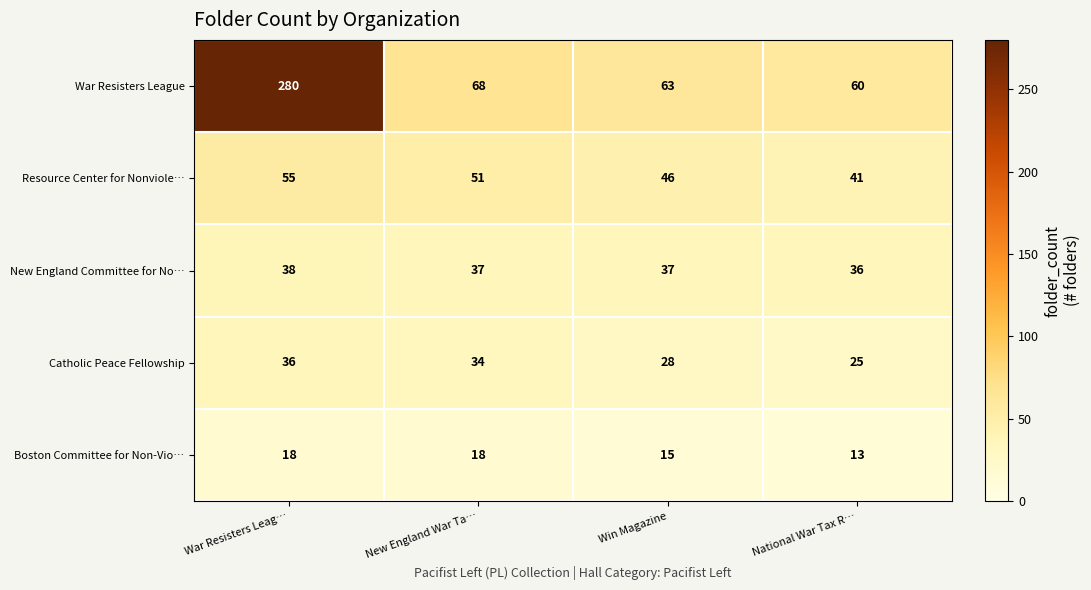

At which category is the sum across all series the highest?

War Resisters Leag…